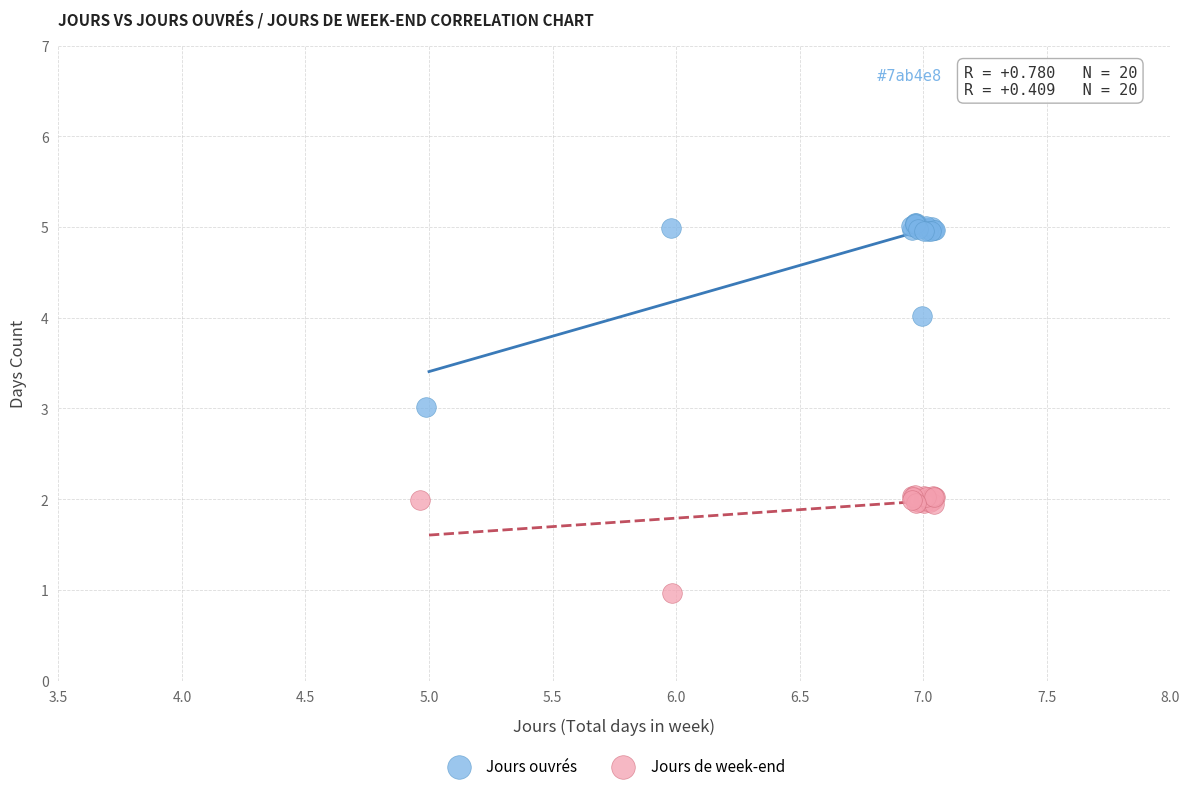

Which series reaches the maximum Y coordinate?

Jours ouvrés